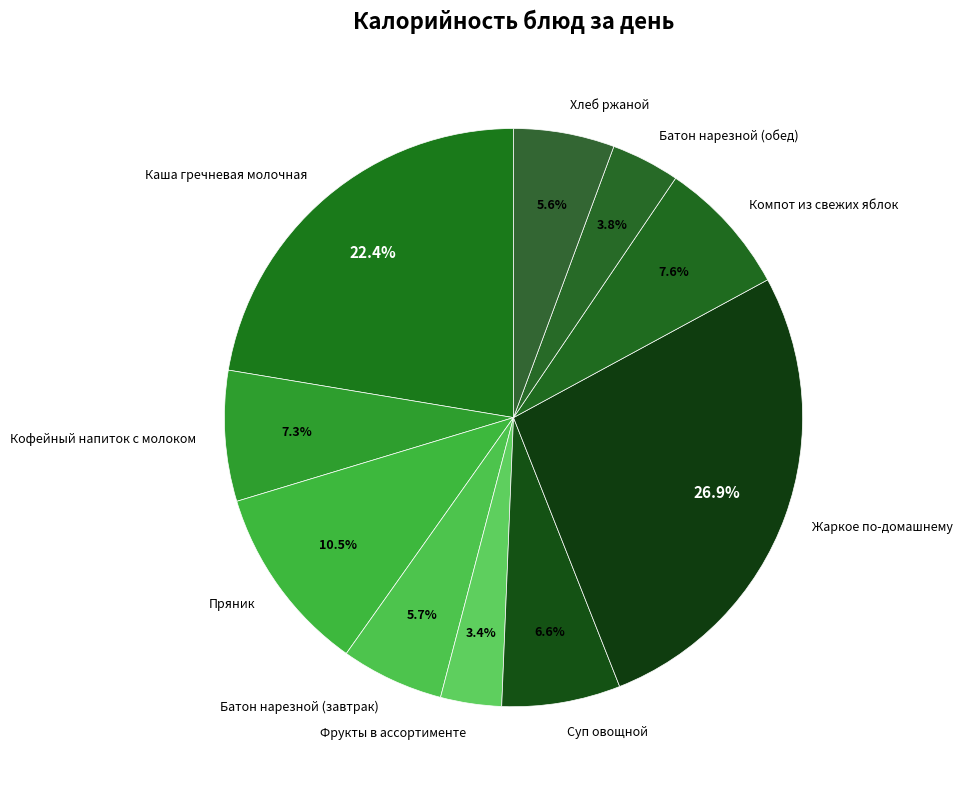

Is there any slice that represents more than half of the pie?

No